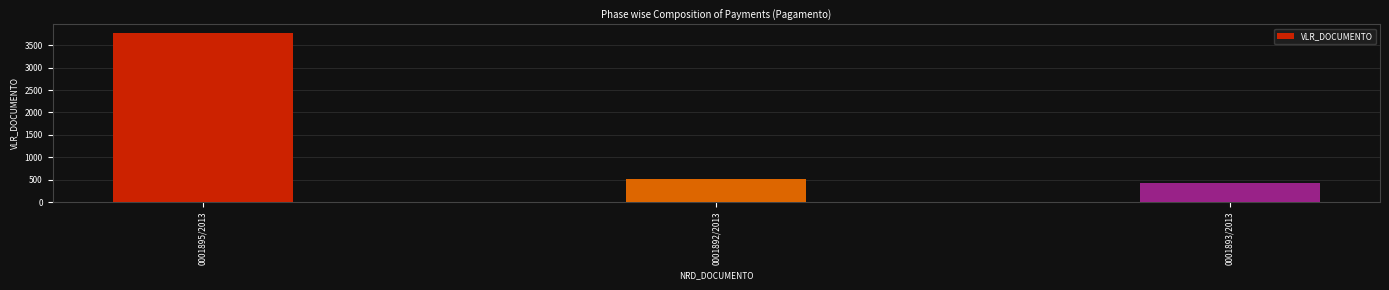

What is the sum of the values at 0001895/2013 and 0001893/2013?

4204.2